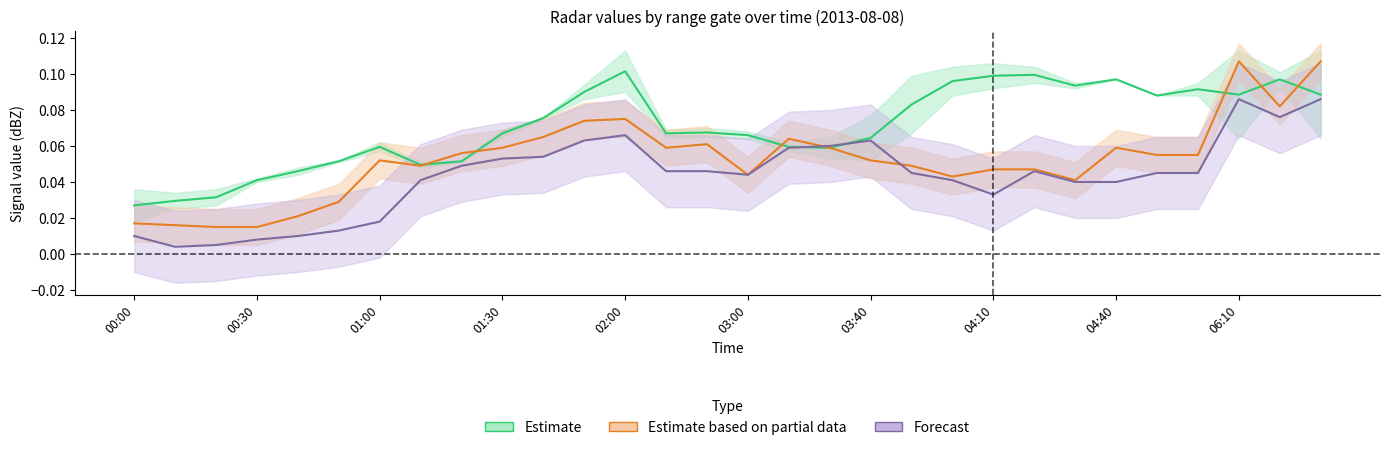

The value of 2.638 at 01:40 is 0.1. True or false?

True